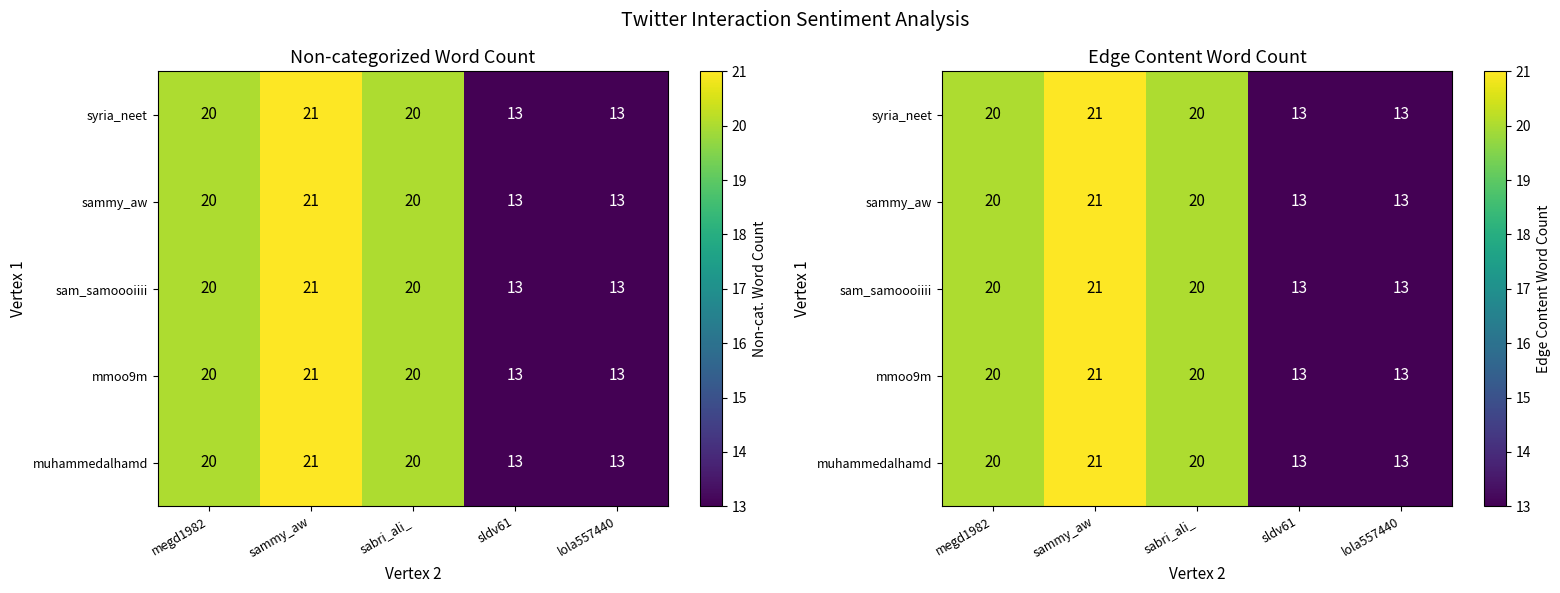

At which category is the sum across all series the highest?

sammy_aw